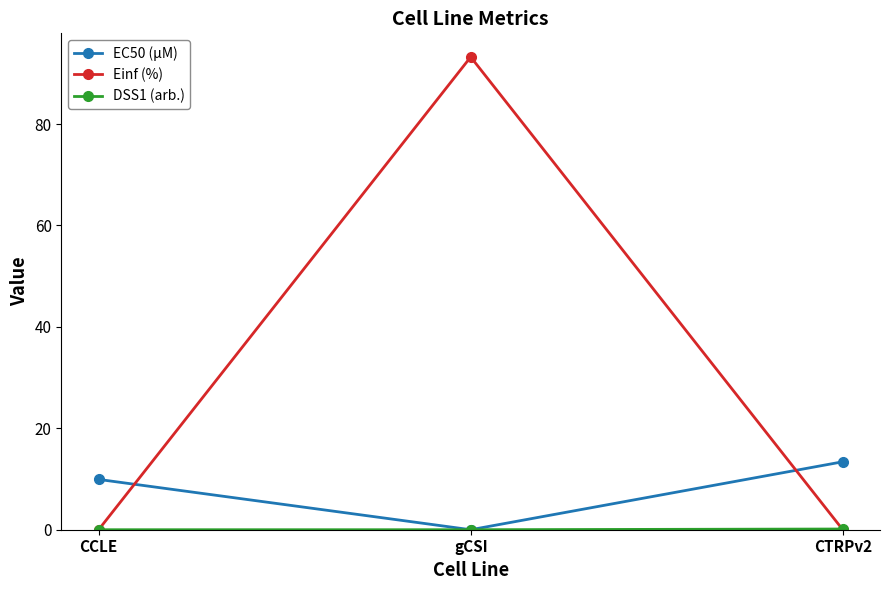

How many data points in EC50 (µM) are less than 9?

1